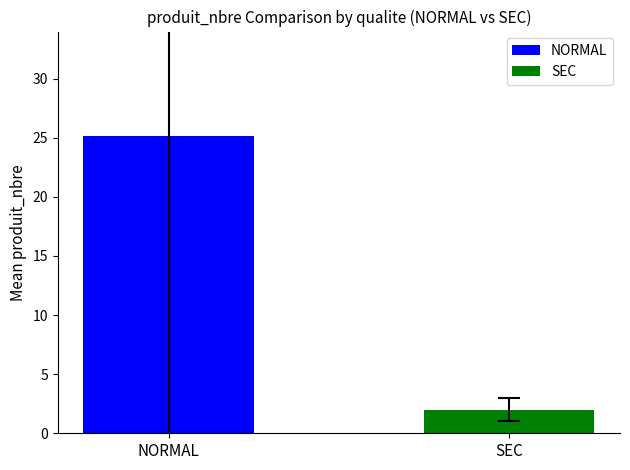

Which series has the largest range (max minus min)?

NORMAL